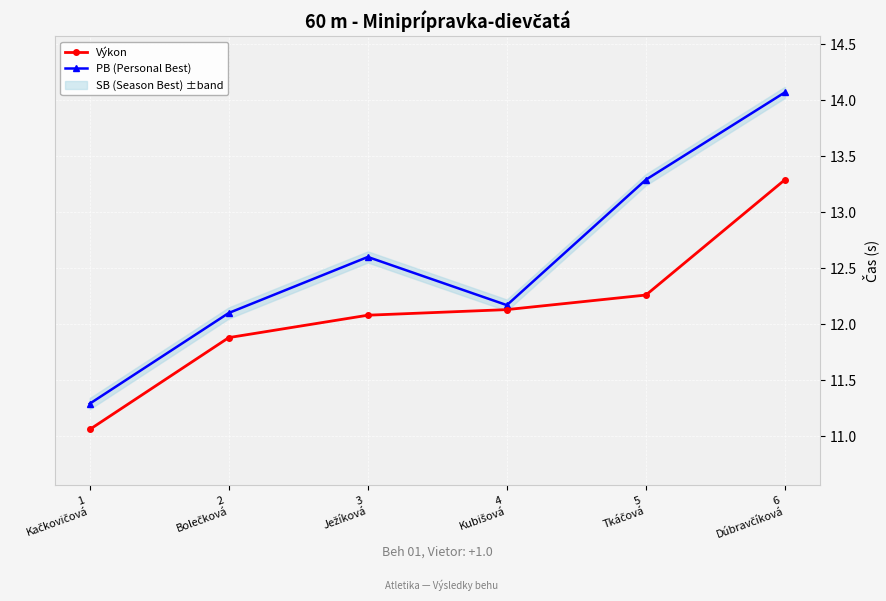

True or false: PB (Personal Best) has a value of 6.2 at 1
Kačkovičová.

False